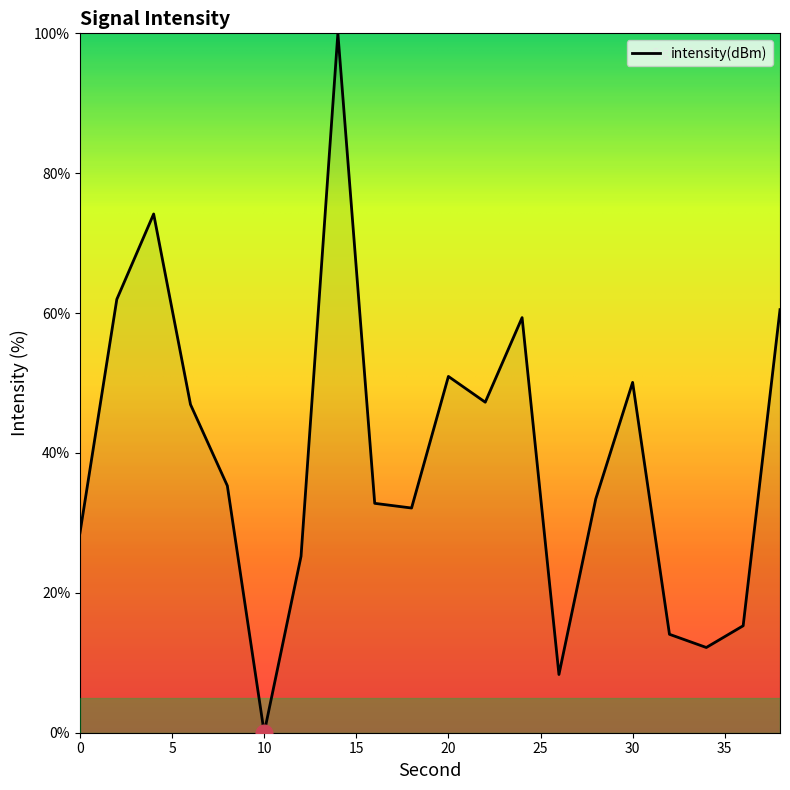

At which category does the data reach its first local valley?

10